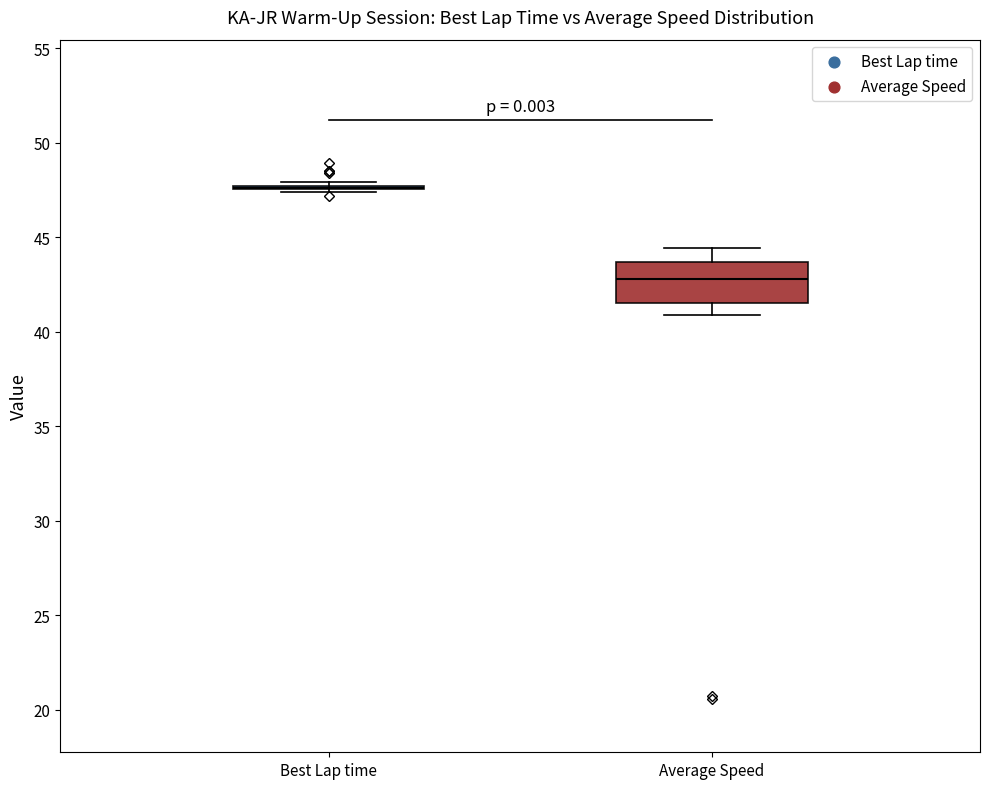

Reading left to right, transcribe this box plot: for each box, give where its median line is, the range the box spans, and where its two whiskers end, as read against the y-axis. The values are not printed on the chart, so give them approximately, as read against the axis.

Best Lap time: box collapsed to a line at 47.5, whiskers 47.5 to 48.0
Average Speed: median 43.0, box 41.5 to 43.5, whiskers 41.0 to 44.5